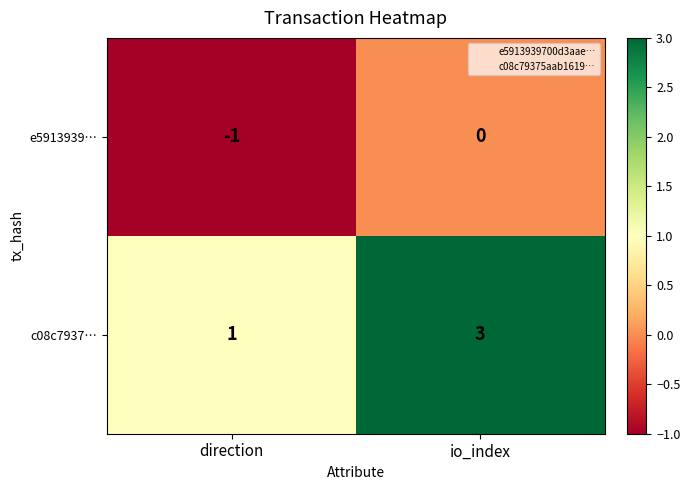

Which label corresponds to the largest value in the chart?

io_index